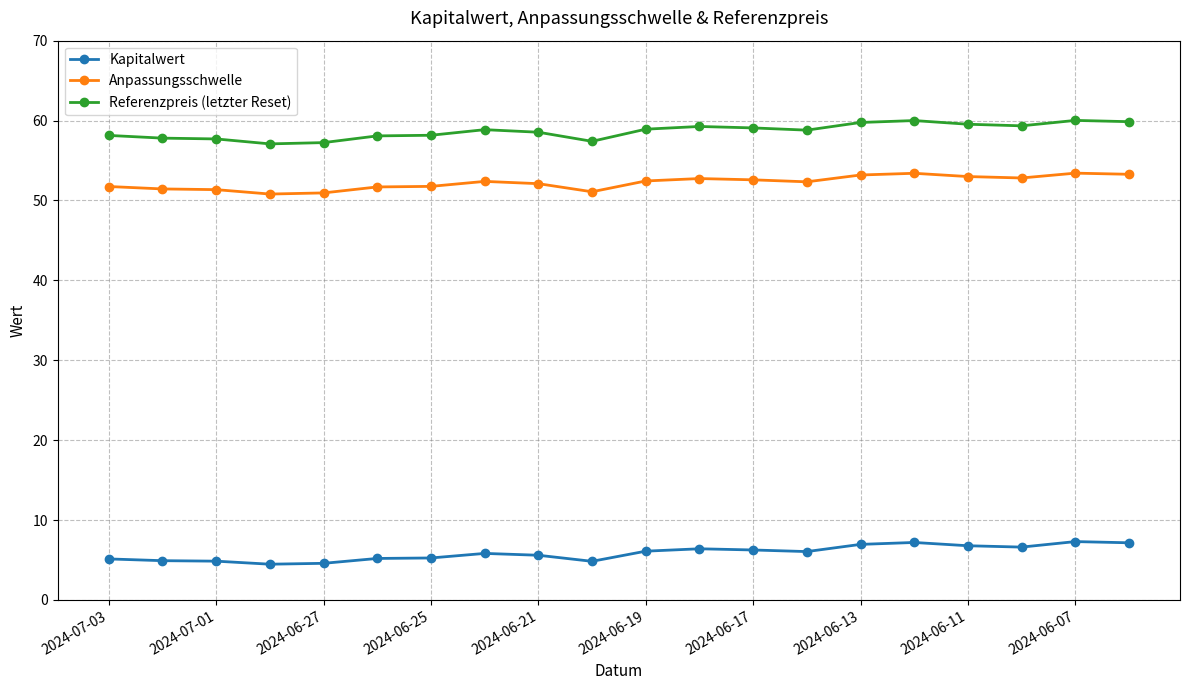

True or false: Anpassungsschwelle has more than 2 interior local peaks.

True